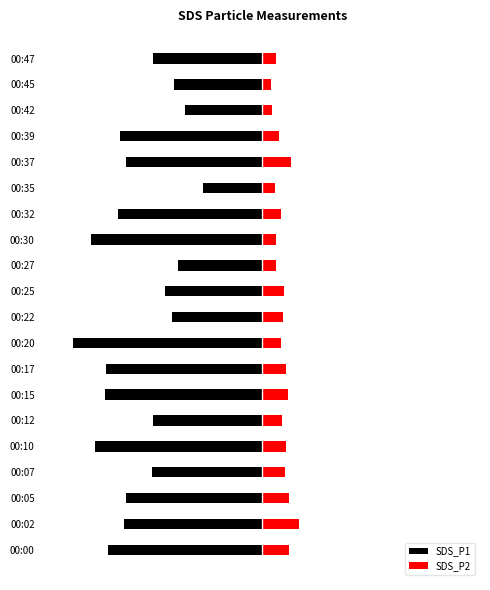

The SDS_P2 series shows 0.6 at 00:42. True or false?

True